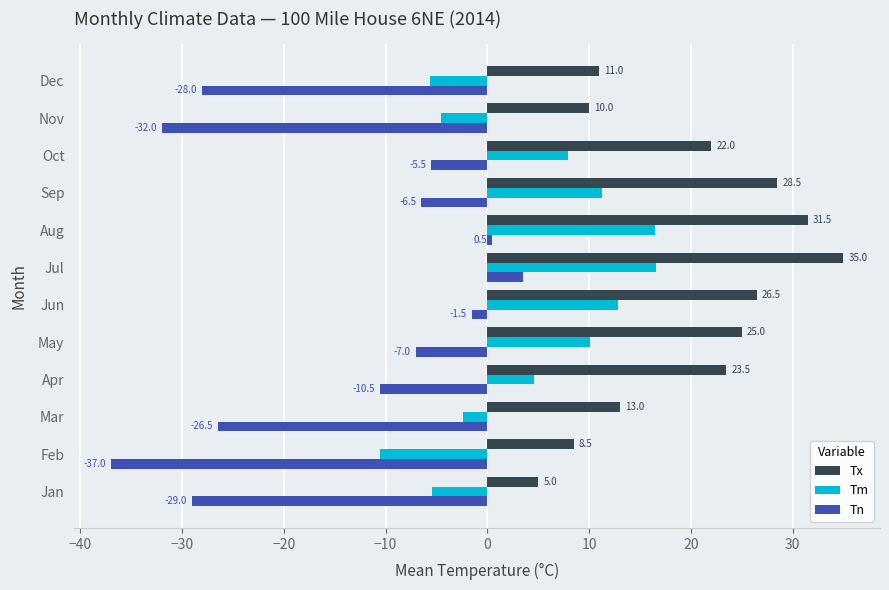

The Tx series shows 41.6 at Aug. True or false?

False